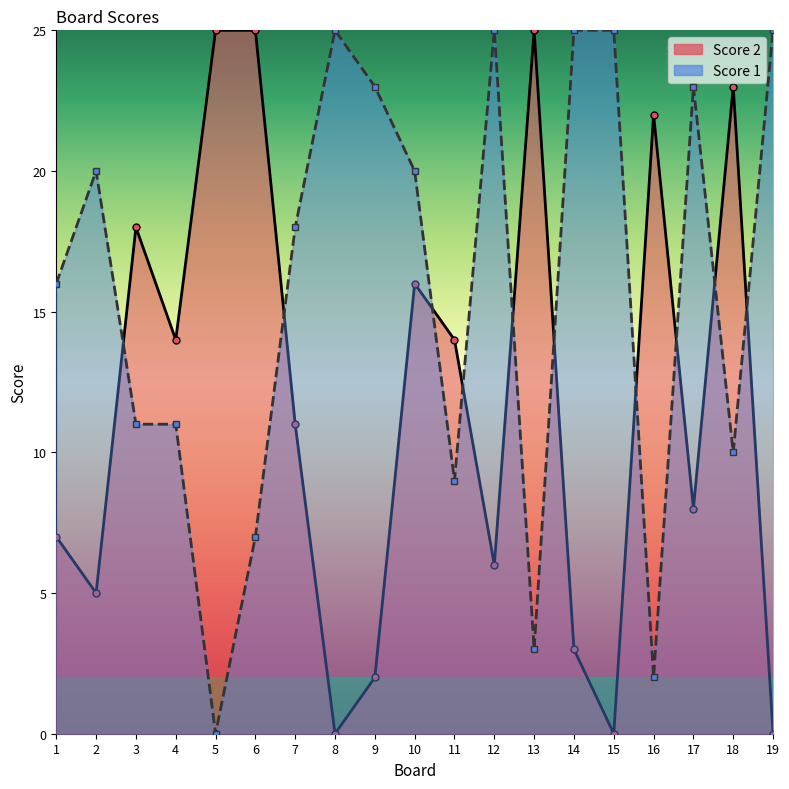

Reading left to right, what are all the values shown in this chart?

Score 1: 16	20	11	11	0	7	18	25	23	20	9	25	3	25	25	2	23	10	25
Score 2: 7	5	18	14	25	25	11	0	2	16	14	6	25	3	0	22	8	23	0